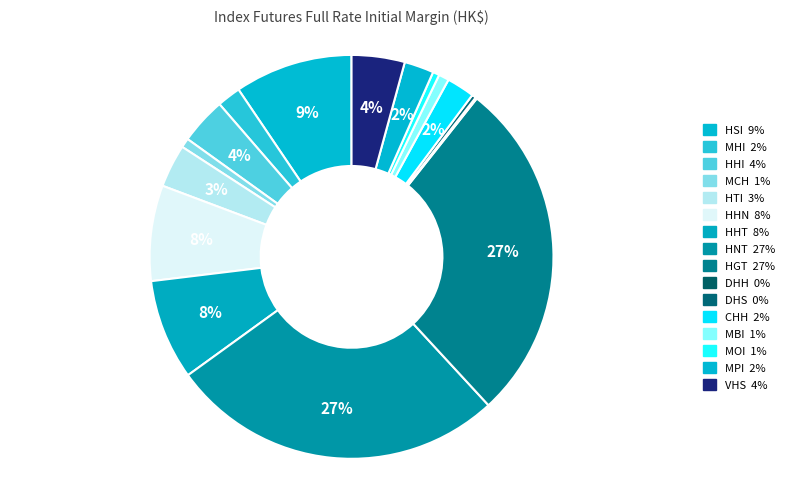

Combined, what portion of the pie is MOI and HSI?

10.0%